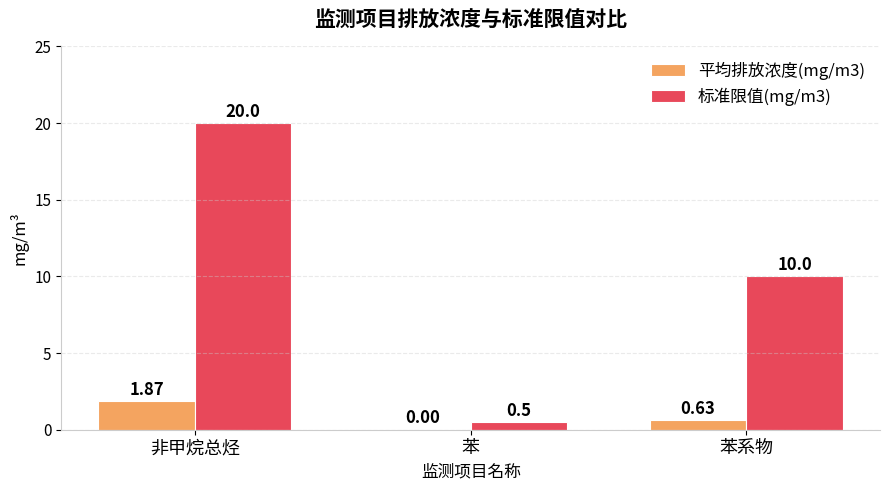

What are all the series names shown in the legend?

平均排放浓度(mg/m3), 标准限值(mg/m3)